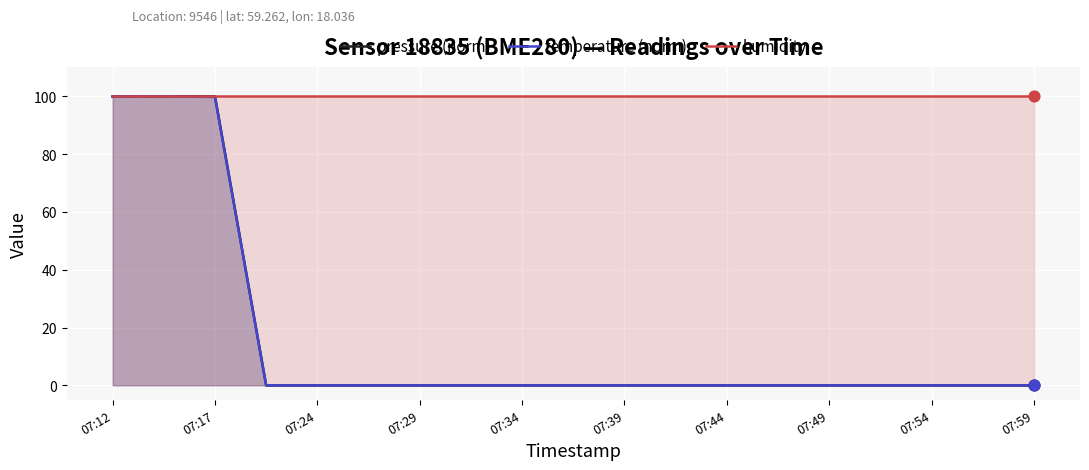

Which series has the widest spread of Y values?

pressure (norm)